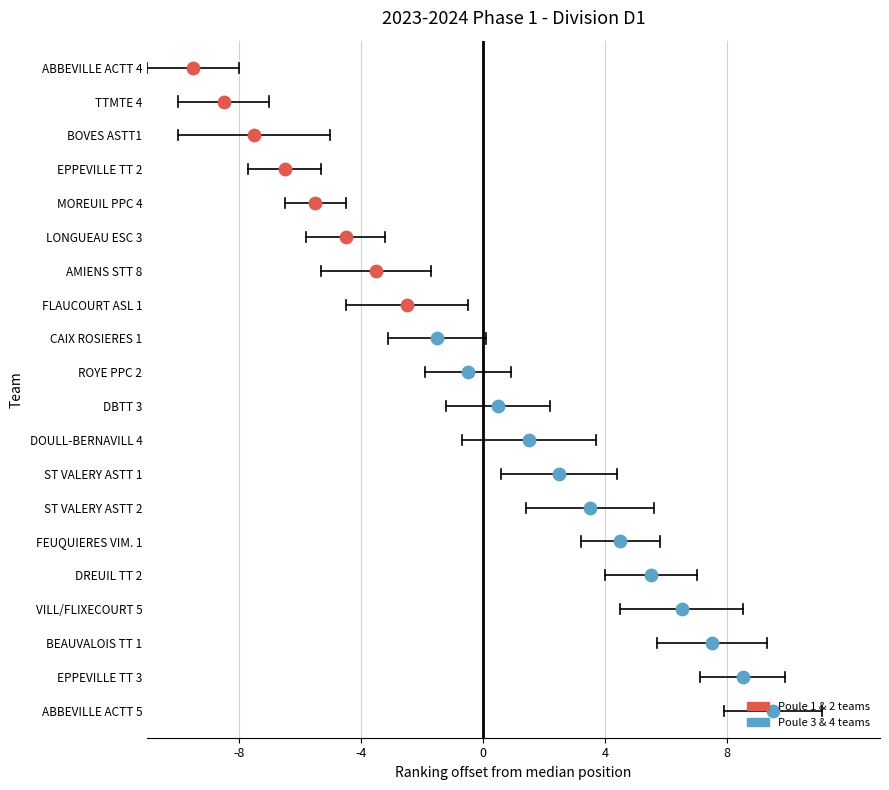

Between AMIENS STT 8 and VILL/FLIXECOURT 5, which is larger?

VILL/FLIXECOURT 5